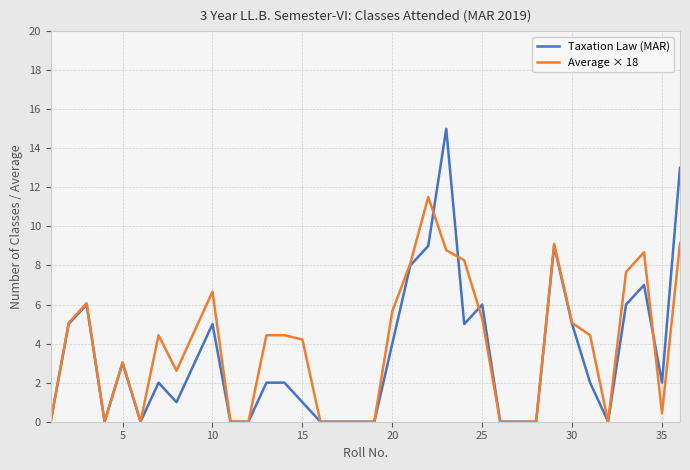

What is the difference between the maximum and minimum values in the Taxation Law (MAR) series?

15.0